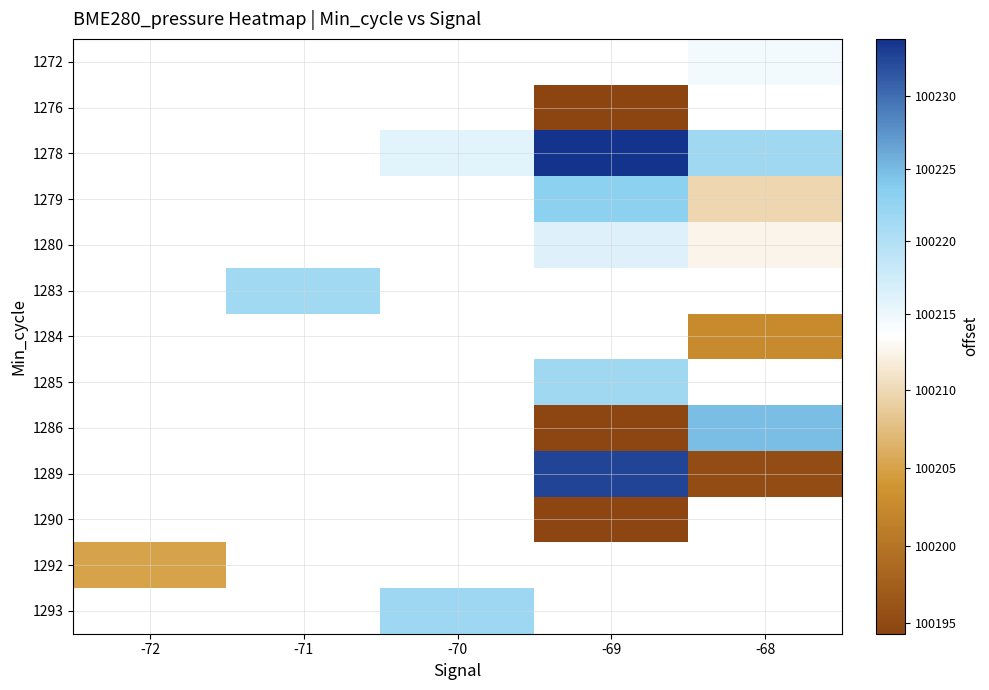

Is the value of 1283 at -68 greater than the value of 1284 at -68?

No